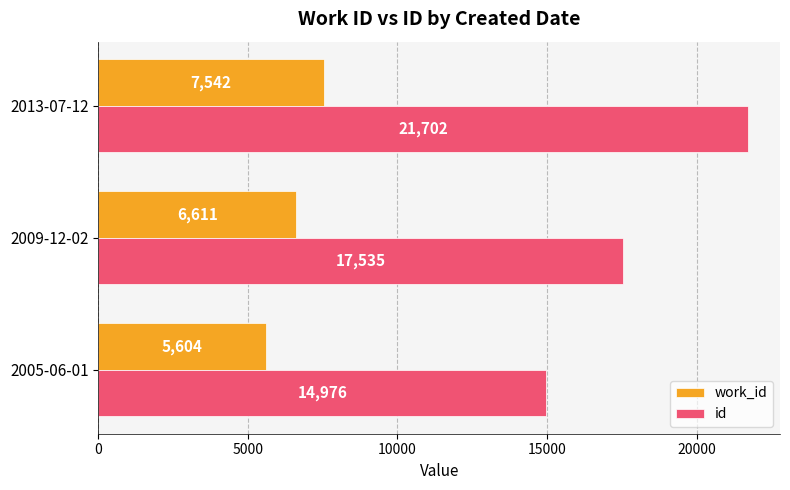

What value does the id series have at 2013-07-12?

21702